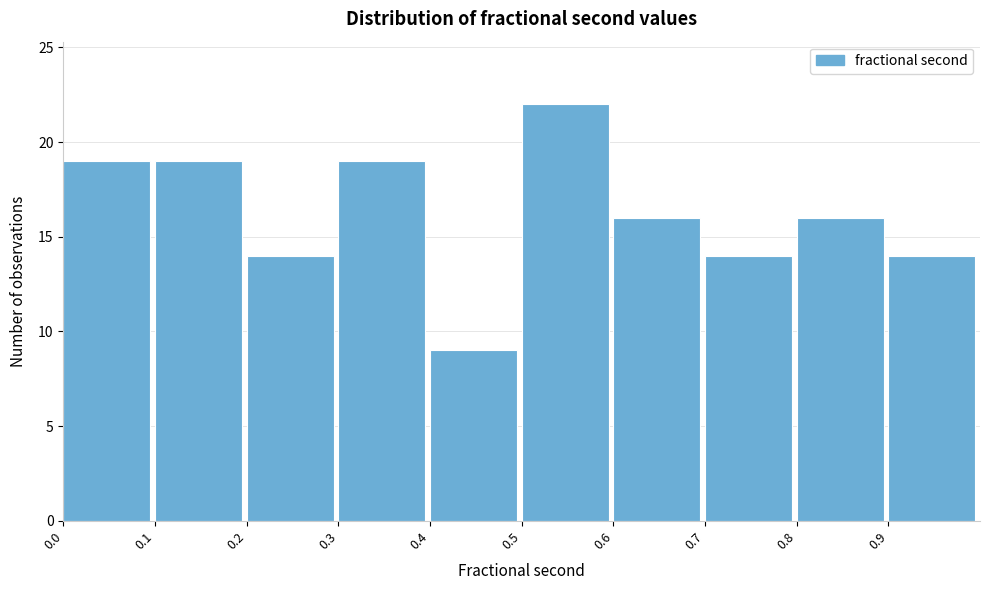

Reading left to right, list every bar in this chart as the range it spans on the x-axis followed by its height. The values are not printed on the chart, so give them approximately, as read against the axis.

0.0 to 0.1: 19
0.1 to 0.2: 19
0.2 to 0.3: 14
0.3 to 0.4: 19
0.4 to 0.5: 9
0.5 to 0.6: 22
0.6 to 0.7: 16
0.7 to 0.8: 14
0.8 to 0.9: 16
0.9 to 1.0: 14